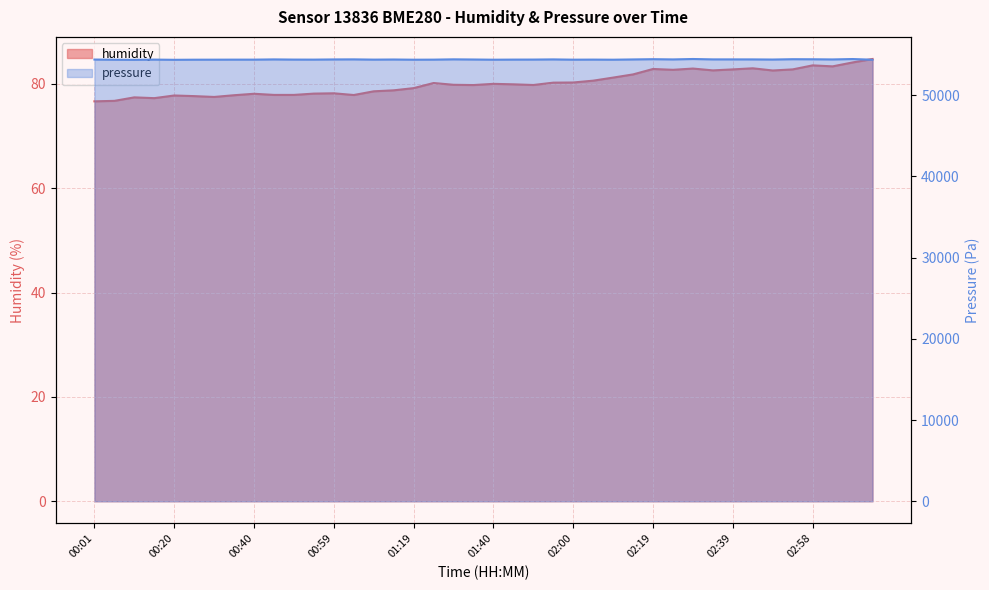

List the series in order of their peak value, lowest first.

humidity, pressure